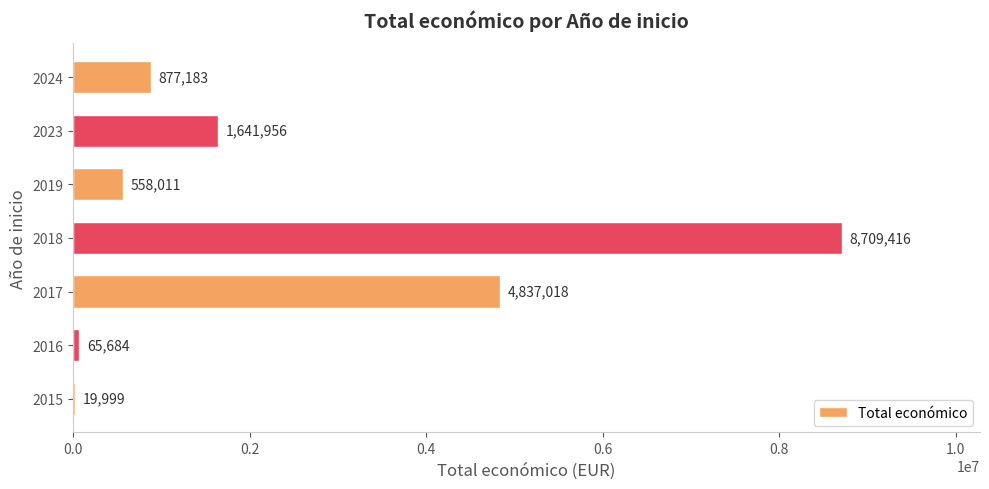

What is the sum of all values?

16709267